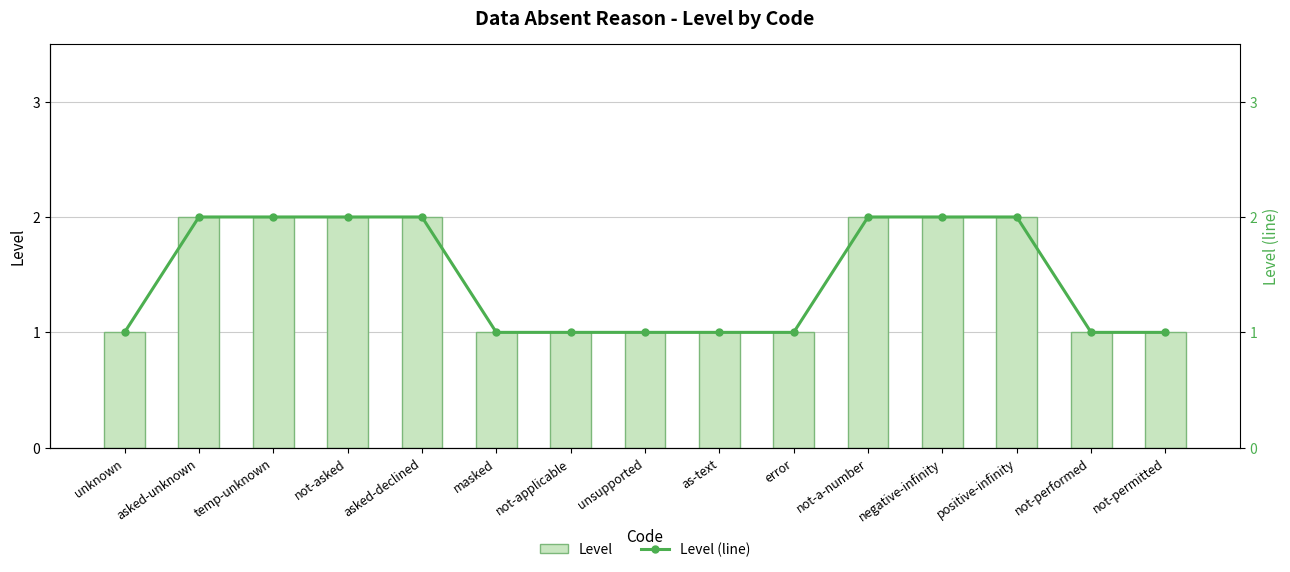

Reading left to right, what are all the values shown in this chart?

Level: unknown=1	asked-unknown=2	temp-unknown=2	not-asked=2	asked-declined=2	masked=1	not-applicable=1	unsupported=1	as-text=1	error=1	not-a-number=2	negative-infinity=2	positive-infinity=2	not-performed=1	not-permitted=1
Level (line): unknown=1	asked-unknown=2	temp-unknown=2	not-asked=2	asked-declined=2	masked=1	not-applicable=1	unsupported=1	as-text=1	error=1	not-a-number=2	negative-infinity=2	positive-infinity=2	not-performed=1	not-permitted=1